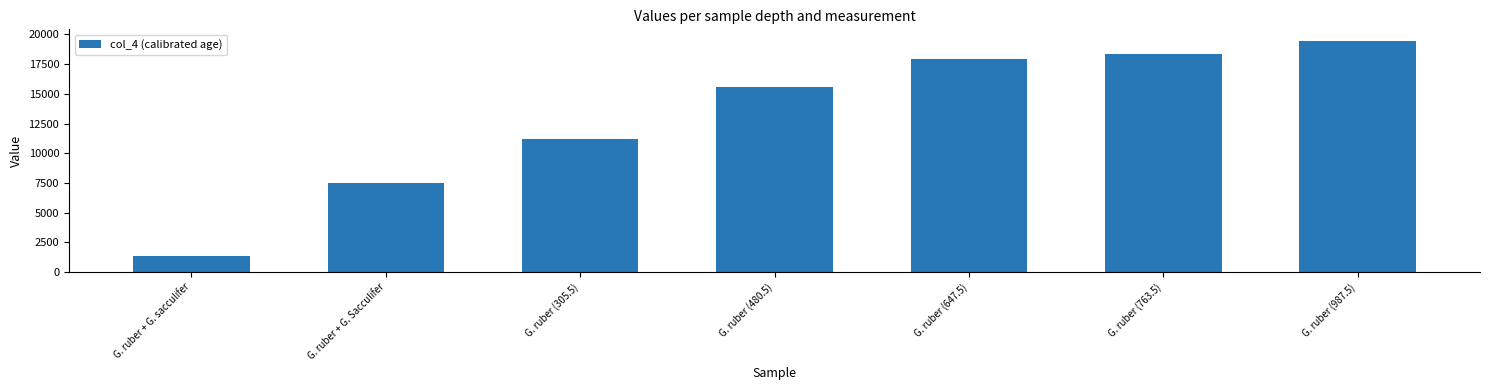

What is the difference between the maximum and minimum values?

18110